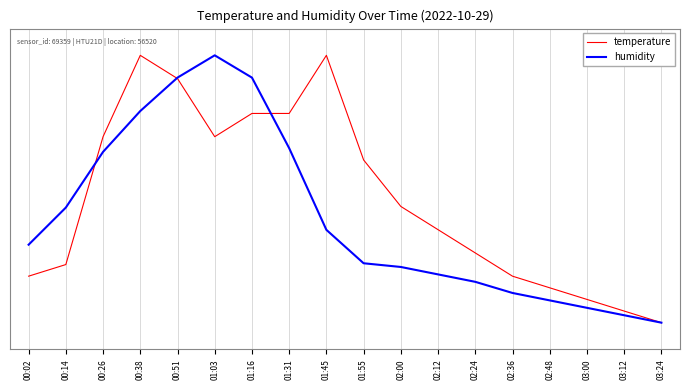

Rank the categories by humidity value from lowest to highest.

03:24, 03:12, 03:00, 02:48, 02:36, 02:24, 02:12, 02:00, 01:55, 00:02, 01:45, 00:14, 00:26, 01:31, 00:38, 00:51, 01:16, 01:03